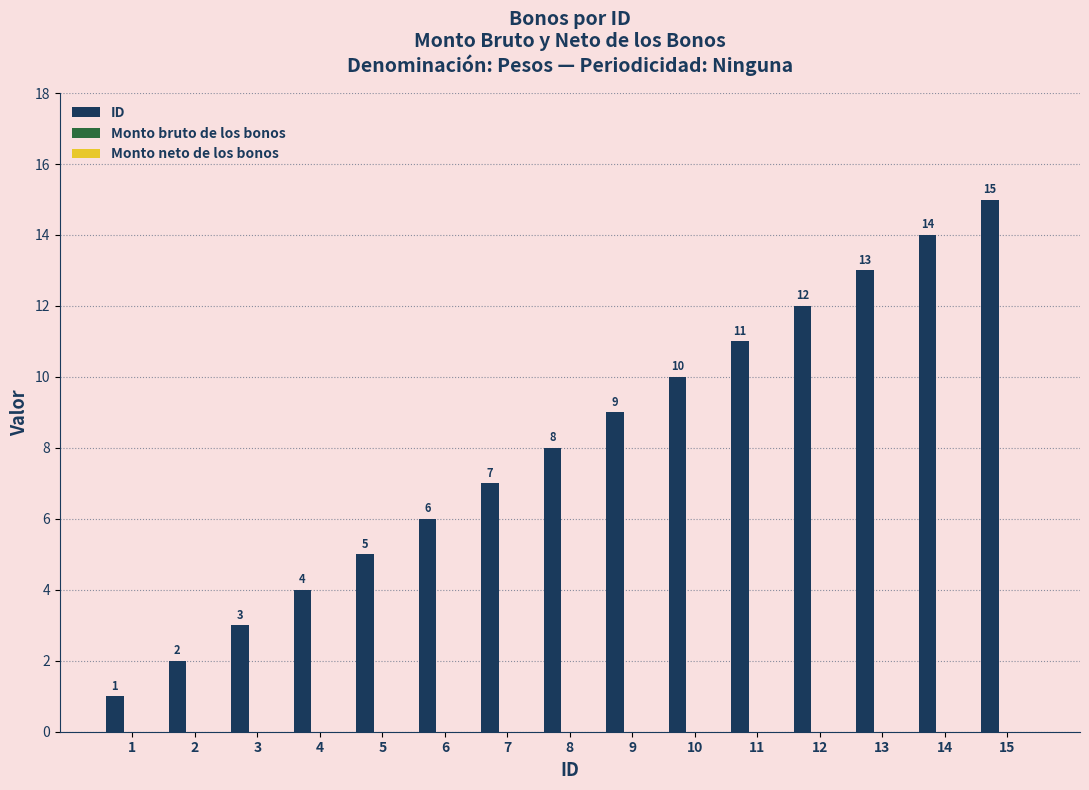

What is the difference between the maximum and minimum values?

14